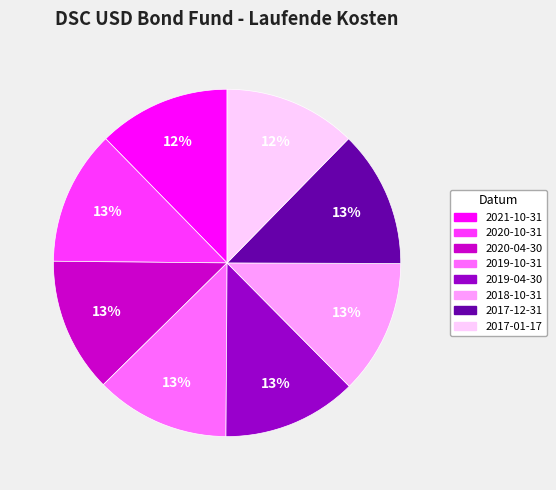

What percentage is the 2019-10-31 slice, to the nearest percent?

13%